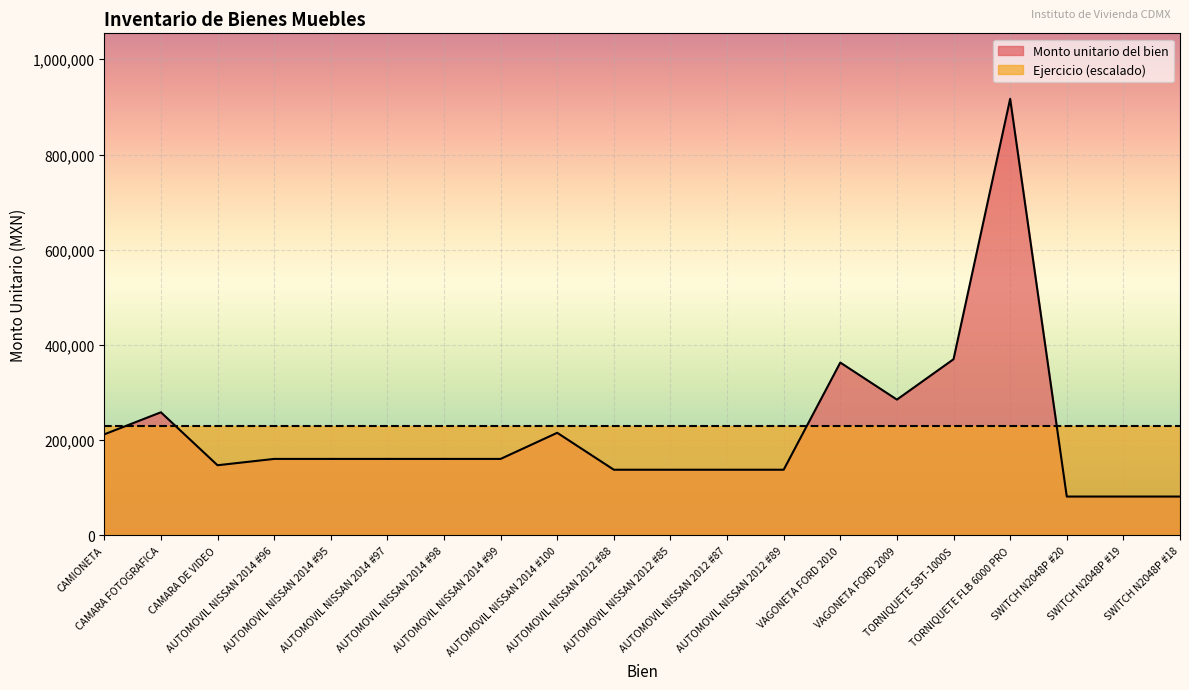

The chart shows a value of 235194.8 at AUTOMOVIL NISSAN 2012 #88. True or false?

False